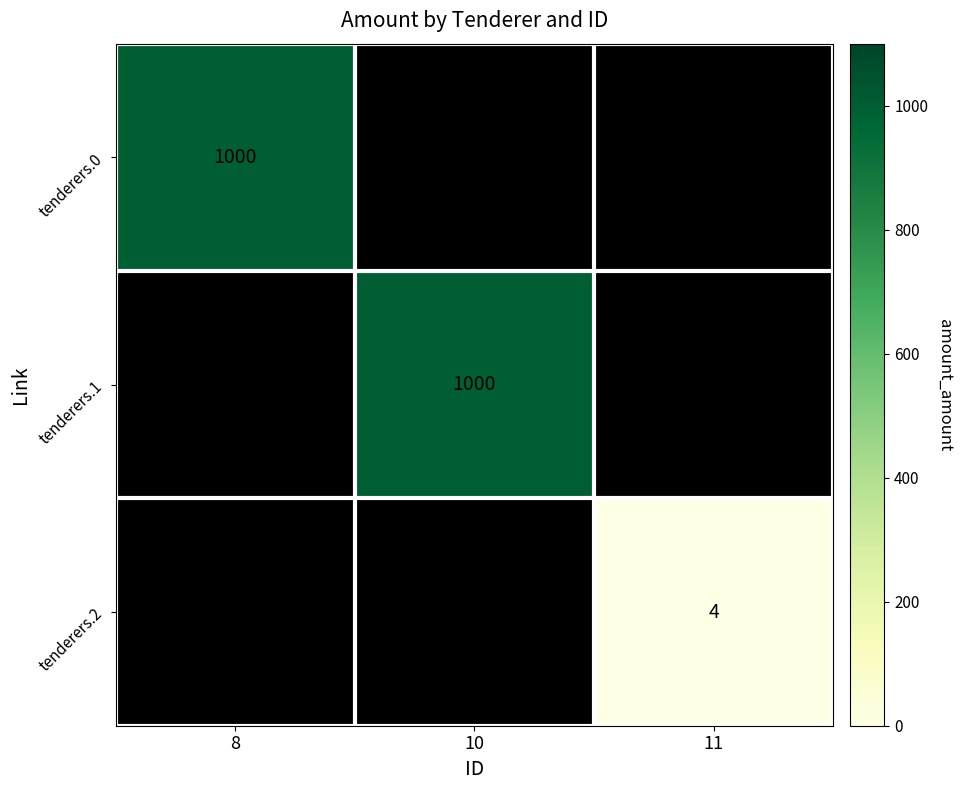

The tenderers.1 series shows 1000 at 10. True or false?

True